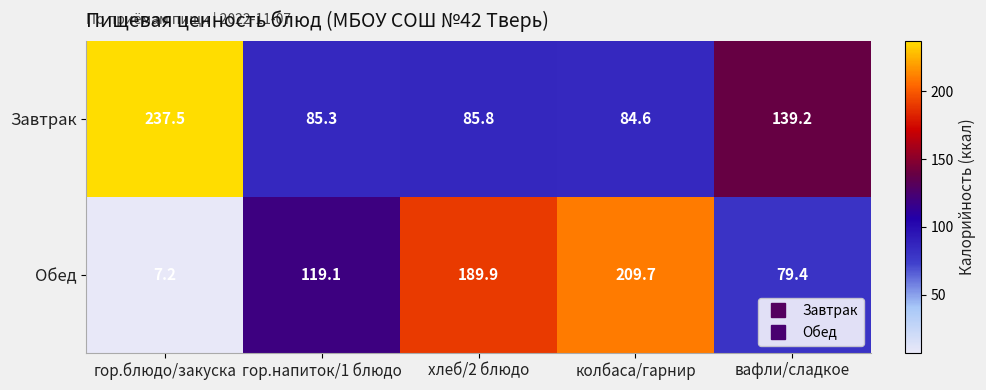

Reading left to right, list all the values displayed in this chart.

Завтрак: гор.блюдо/закуска=237.5	гор.напиток/1 блюдо=85.3	хлеб/2 блюдо=85.8	колбаса/гарнир=84.6	вафли/сладкое=139.2
Обед: гор.блюдо/закуска=7.2	гор.напиток/1 блюдо=119.1	хлеб/2 блюдо=189.9	колбаса/гарнир=209.7	вафли/сладкое=79.4